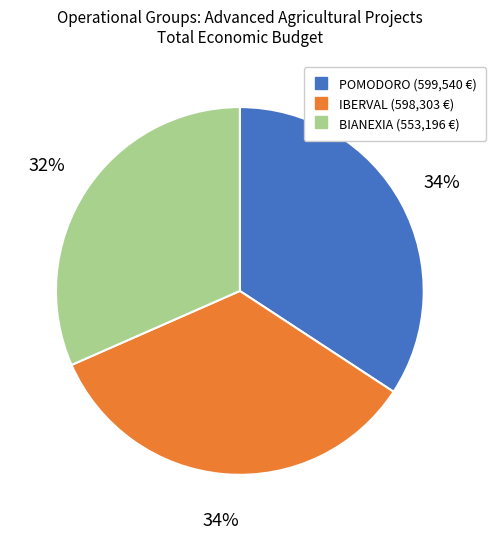

Does BIANEXIA account for over 50% of the chart?

No